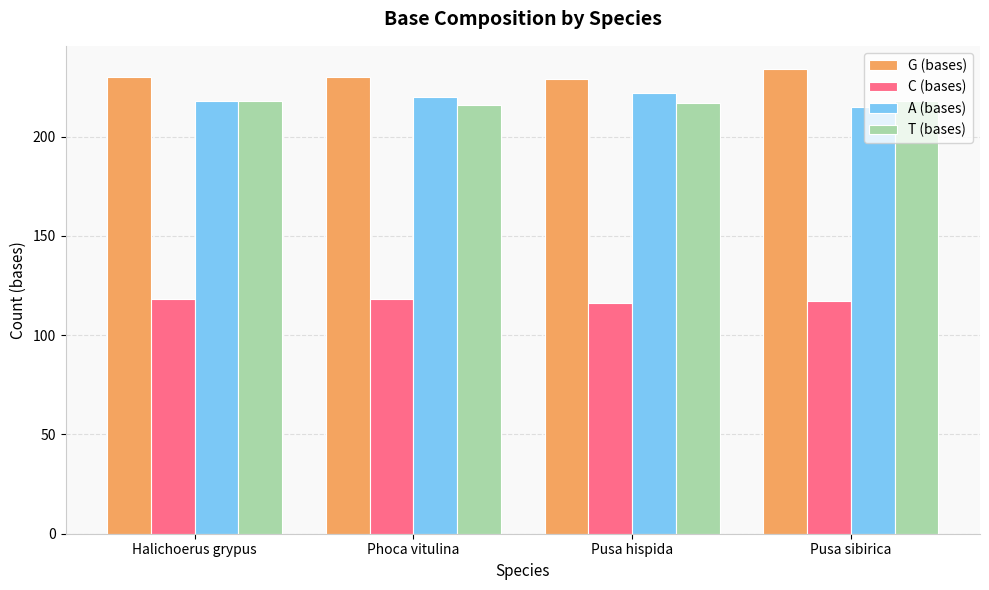

Reading right to left, list all the values displayed in this chart.

G (bases): 234	229	230	230
C (bases): 117	116	118	118
A (bases): 215	222	220	218
T (bases): 218	217	216	218